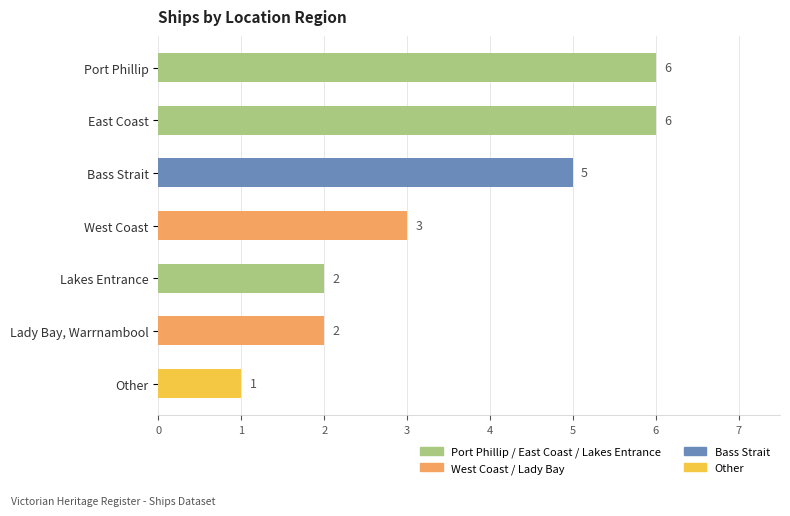

At which label is the value closest to 3?

West Coast